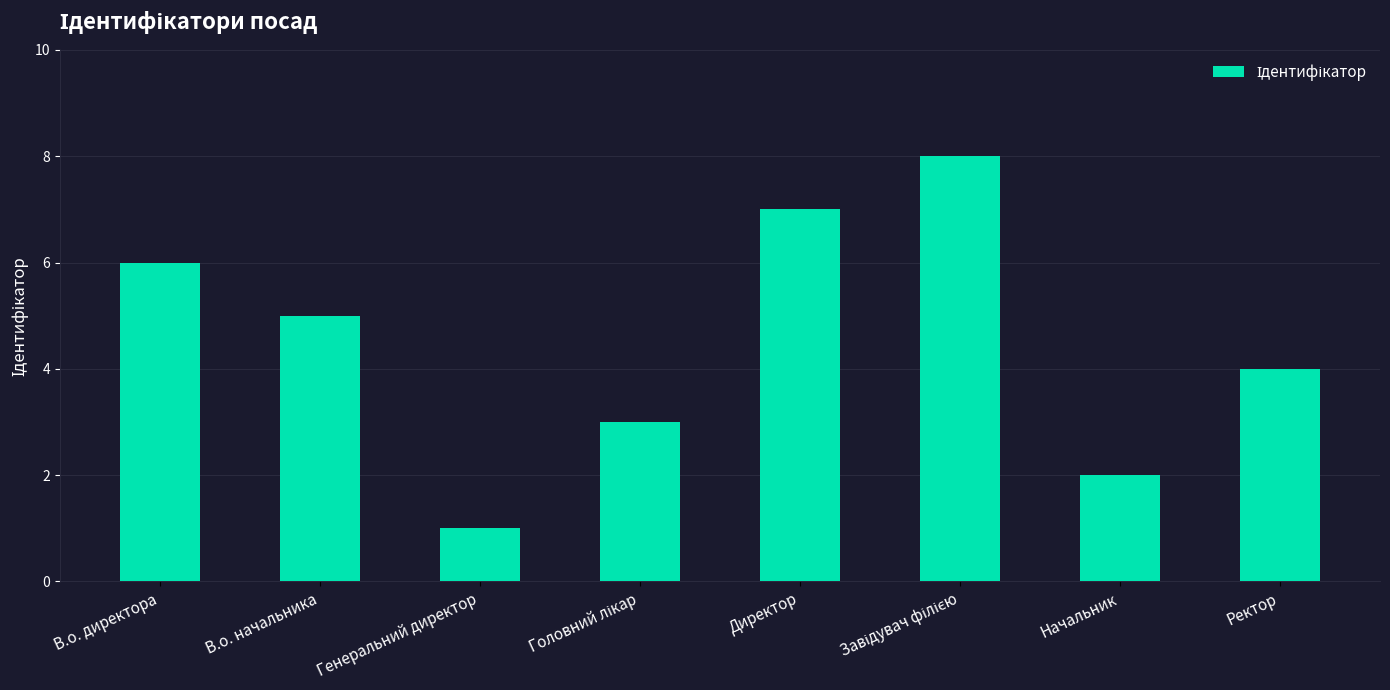

Which has a higher value, В.о. начальника or Генеральний директор?

В.о. начальника